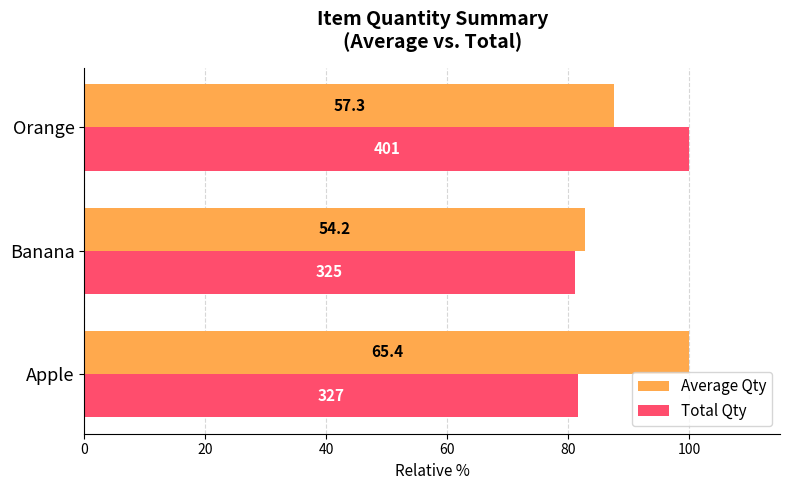

What are all the series names shown in the legend?

Average Qty, Total Qty